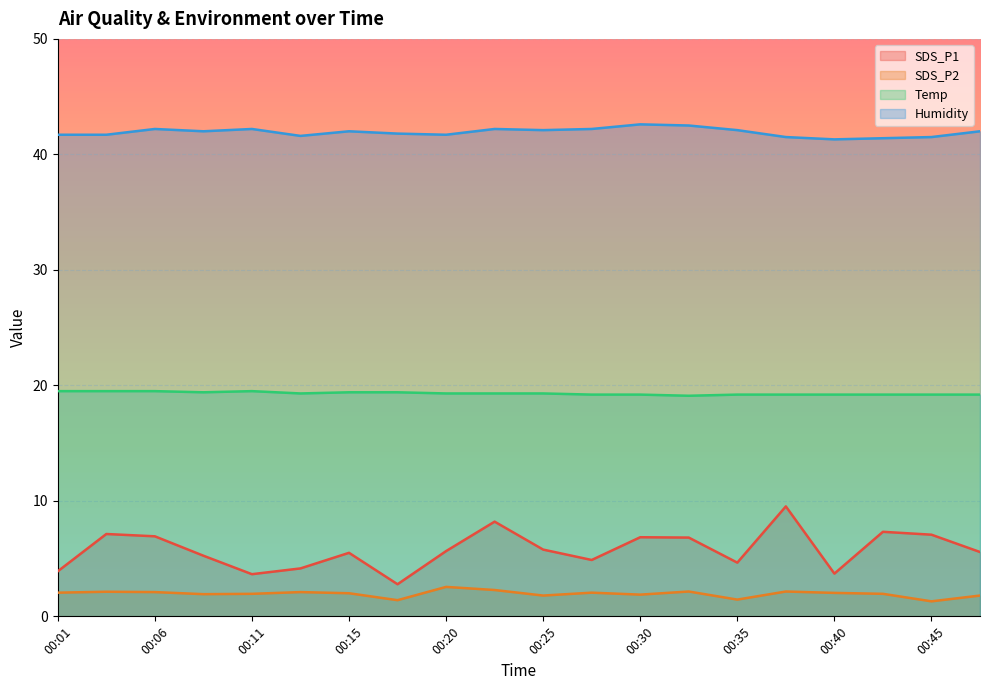

Read the Humidity value at 00:45.

41.5